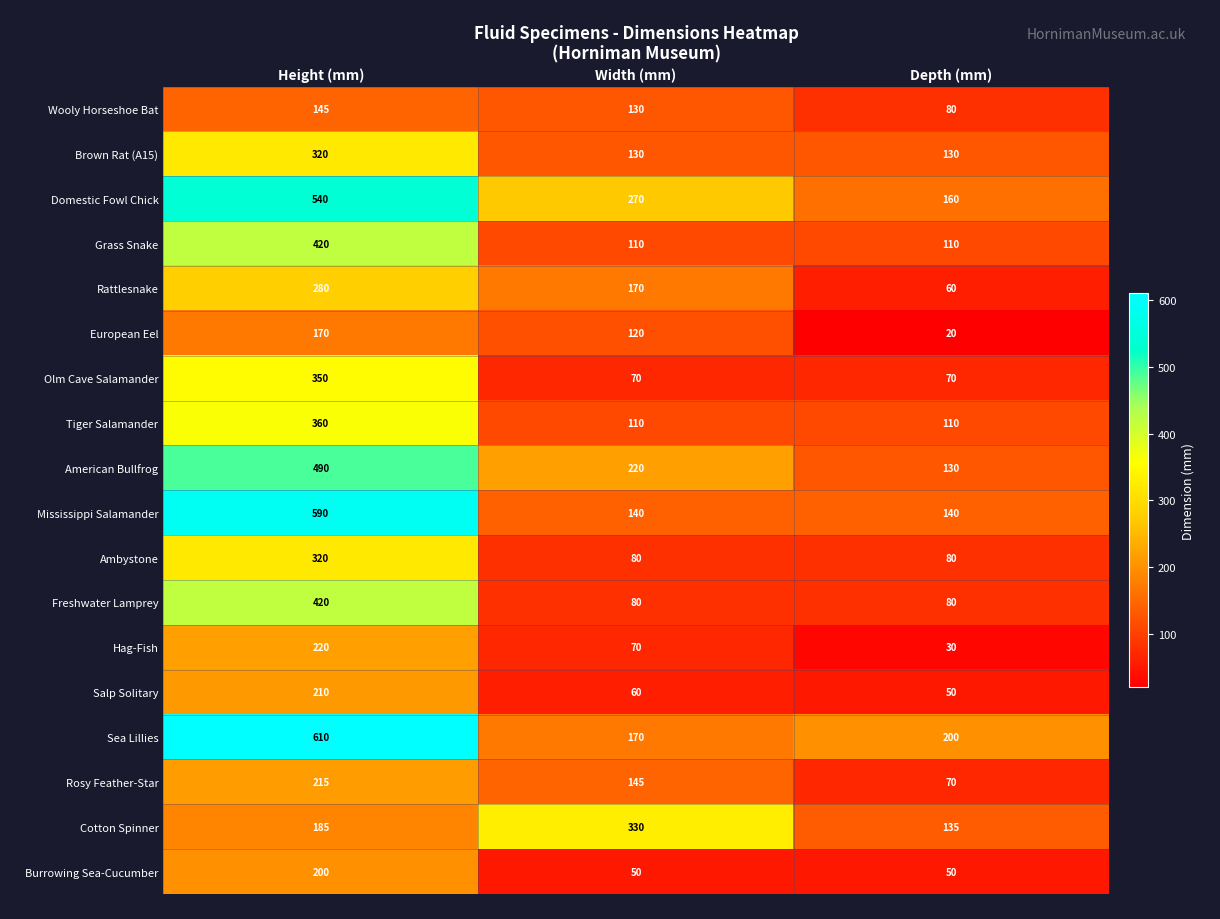

What is the maximum value shown in the chart?

610